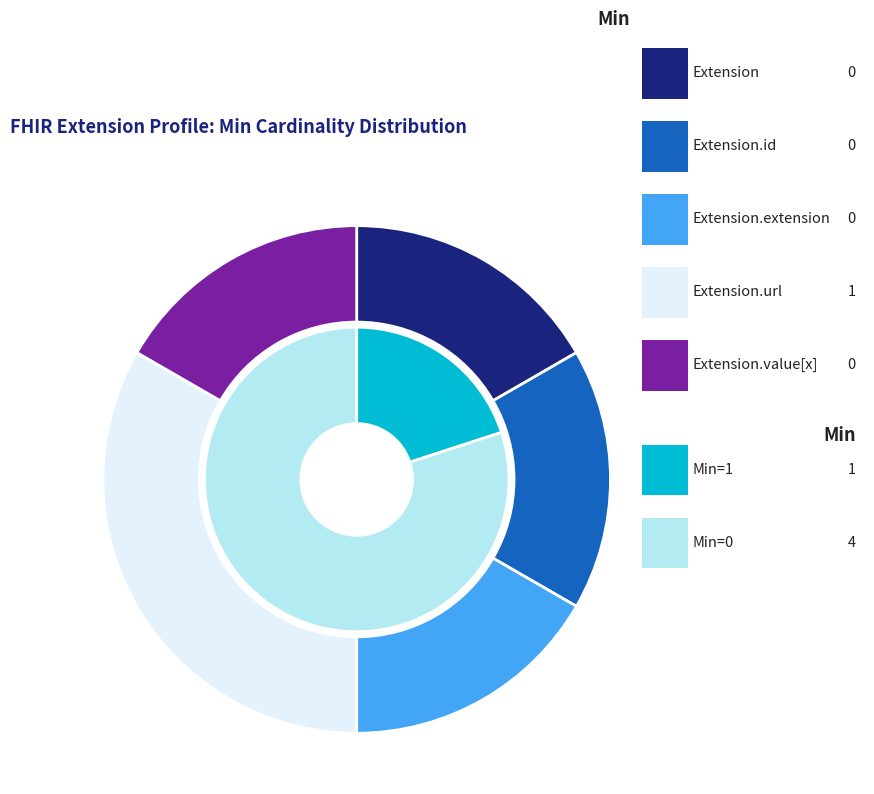

Count the number of slices in the pie.

5